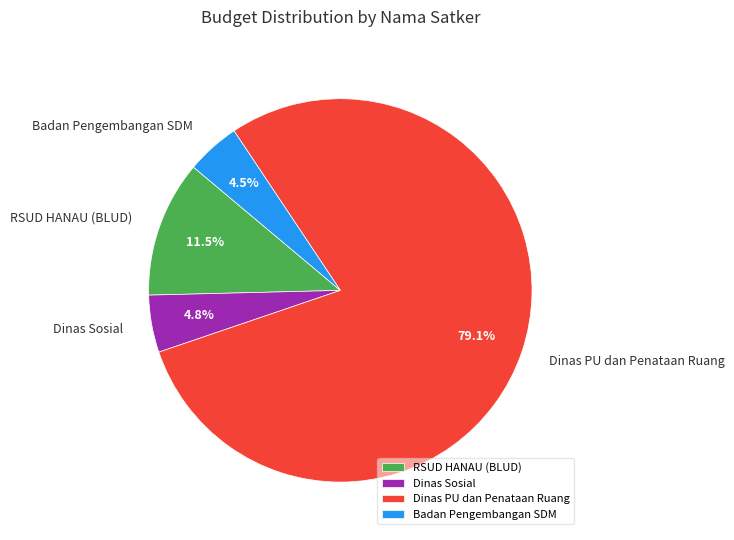

Is the sum of Dinas PU dan Penataan Ruang and Badan Pengembangan SDM greater than half?

Yes